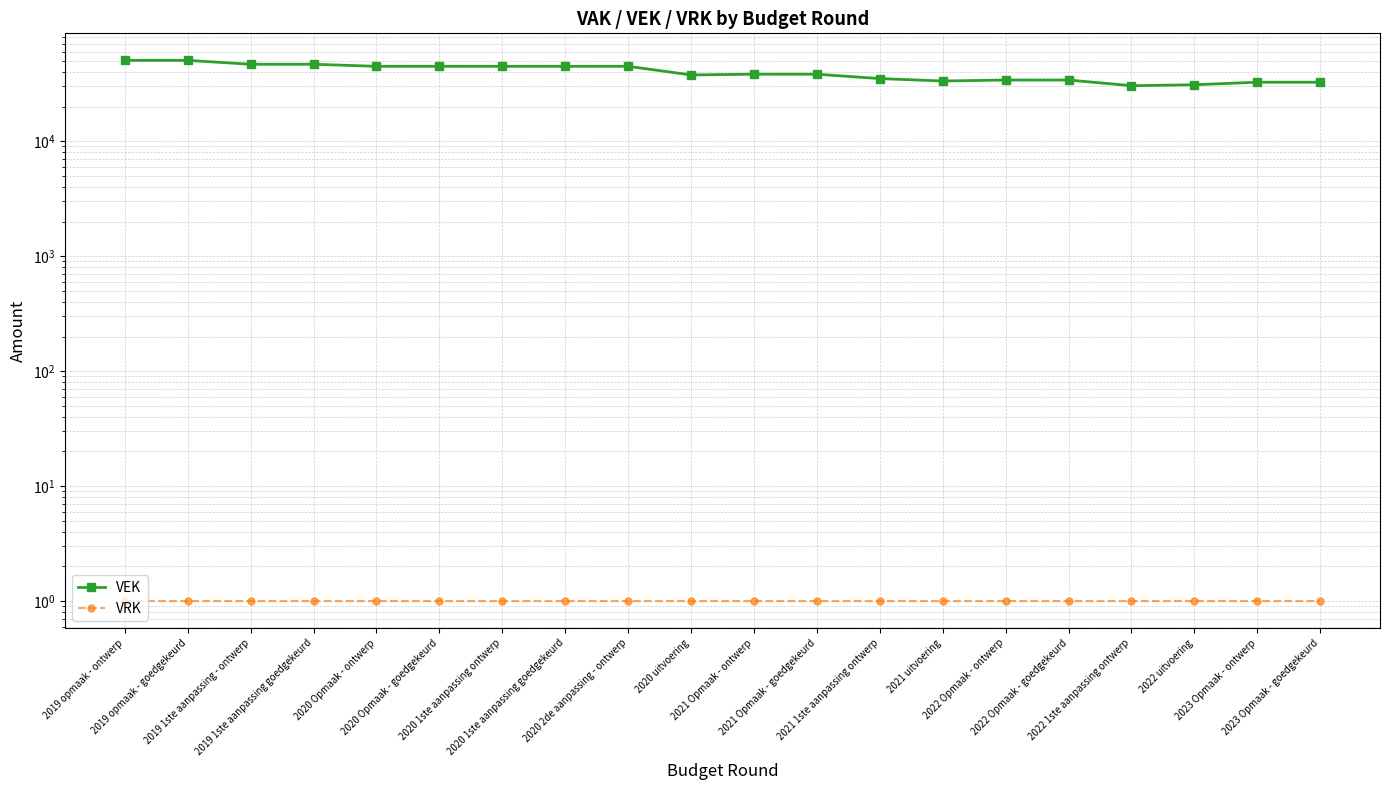

What is the label of the 2nd point from the right?

2023 Opmaak - ontwerp